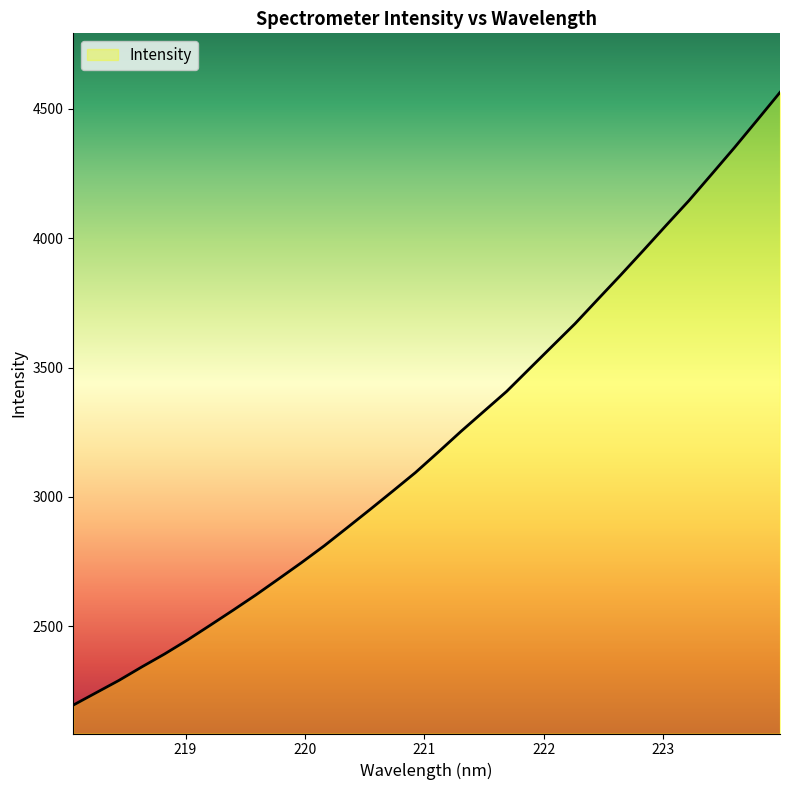

Count the number of categories in the chart.

32